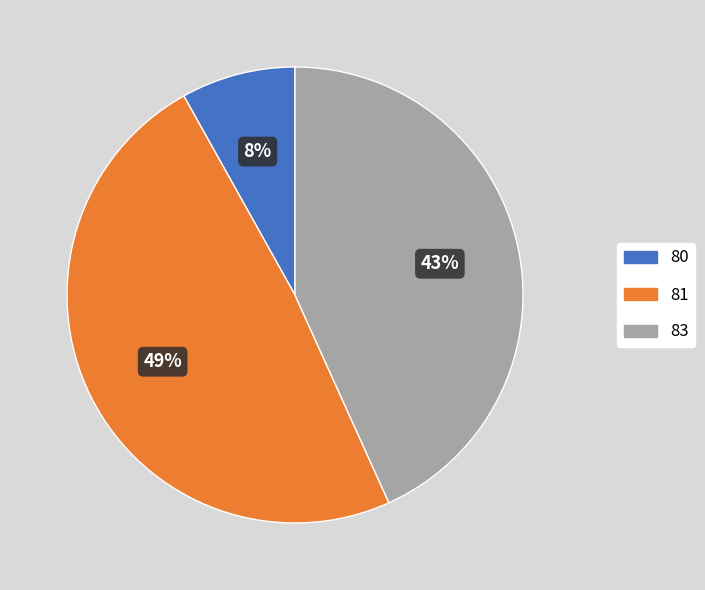

What is the smallest slice in the pie chart?

80